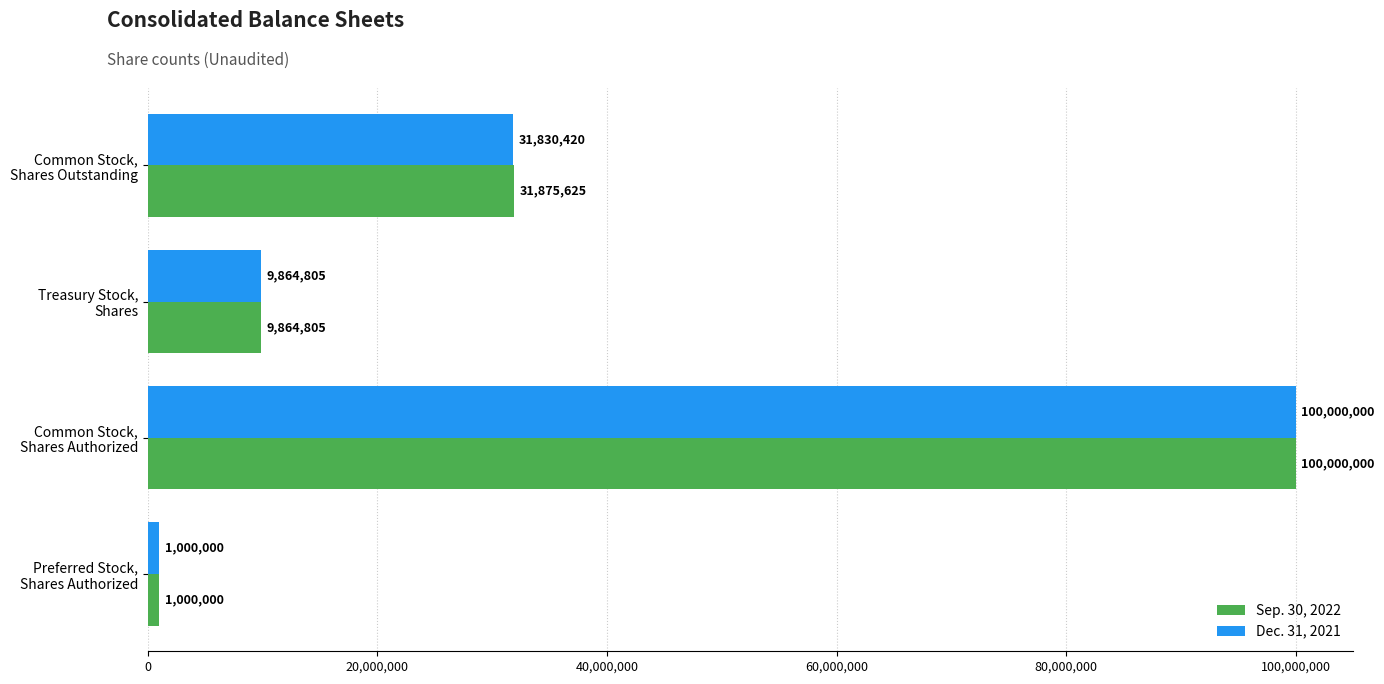

What is the difference between the maximum and minimum values in the Sep. 30, 2022 series?

99000000